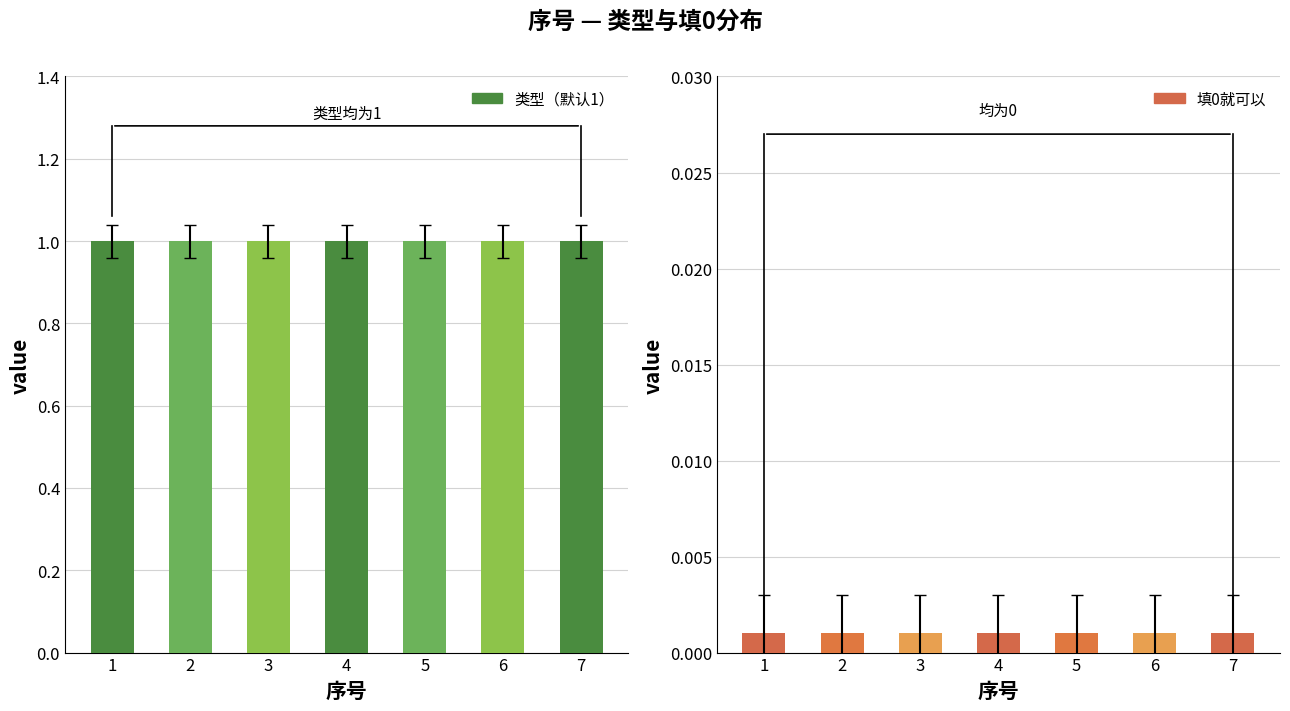

Is it true that 填0就可以 equals 0.0 at 1?

True